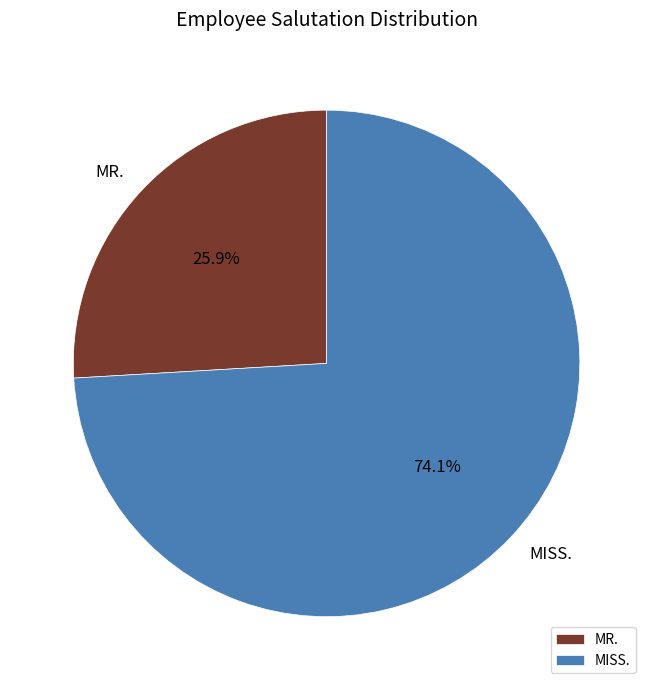

Rank the categories by value from highest to lowest.

MISS., MR.